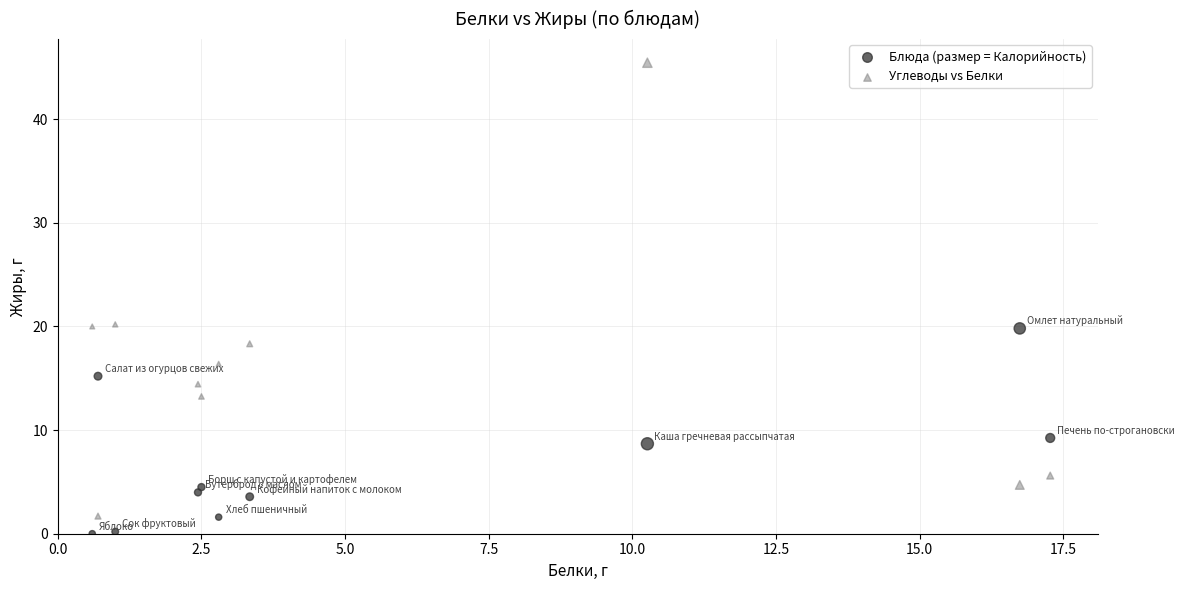

What are all the series names shown in the legend?

Блюда (размер = Калорийность), Углеводы vs Белки